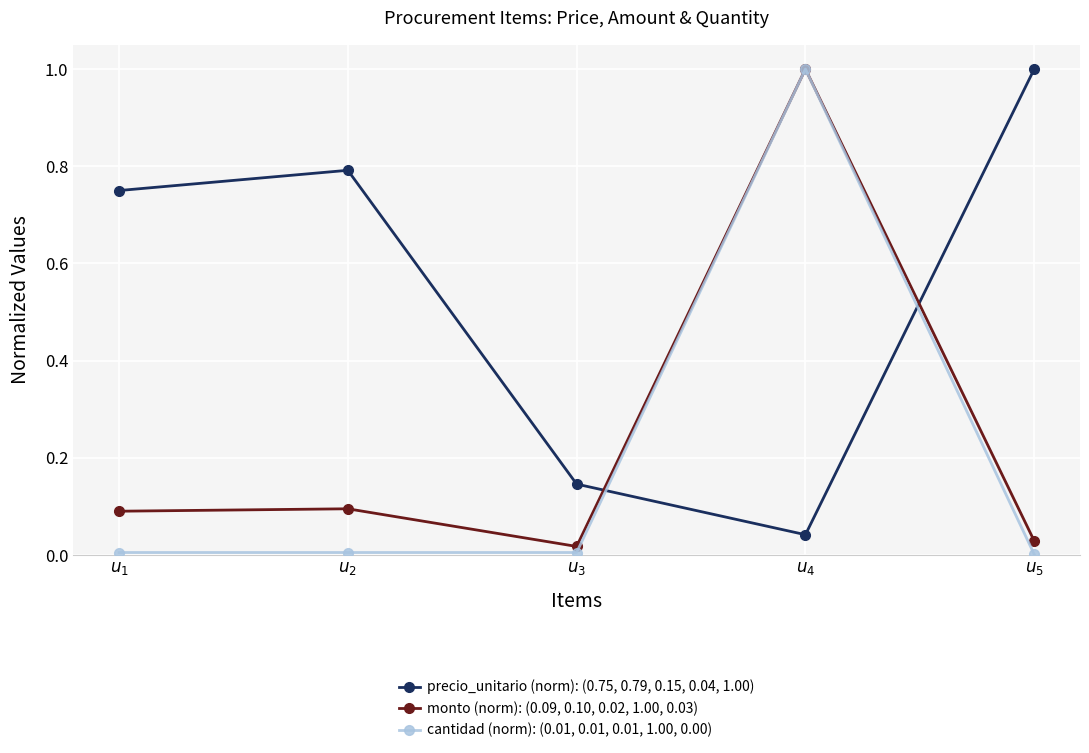

What is the maximum value shown in the chart?

1.0